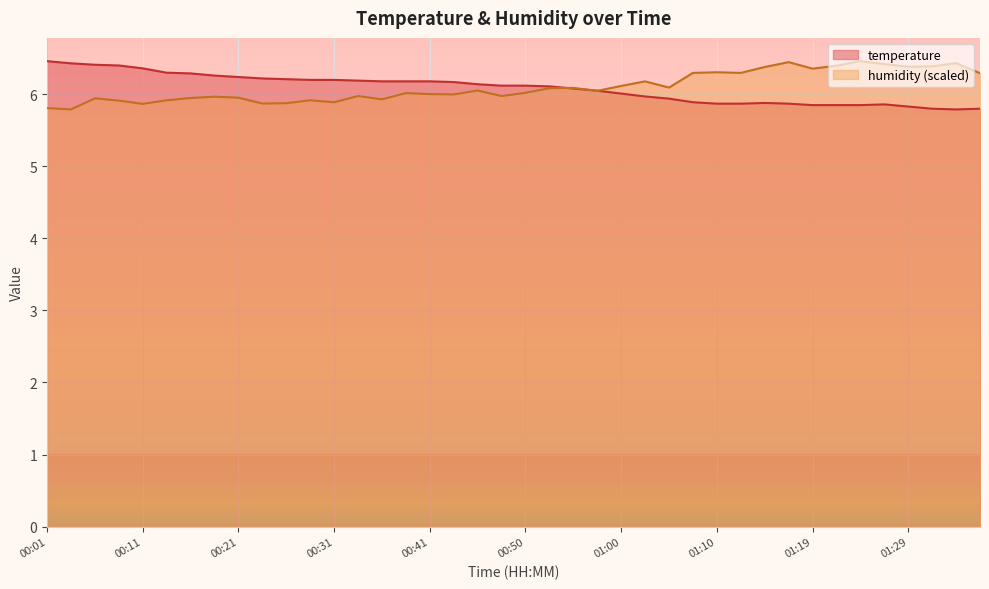

True or false: humidity has a value of 6.0 at 00:43.

True